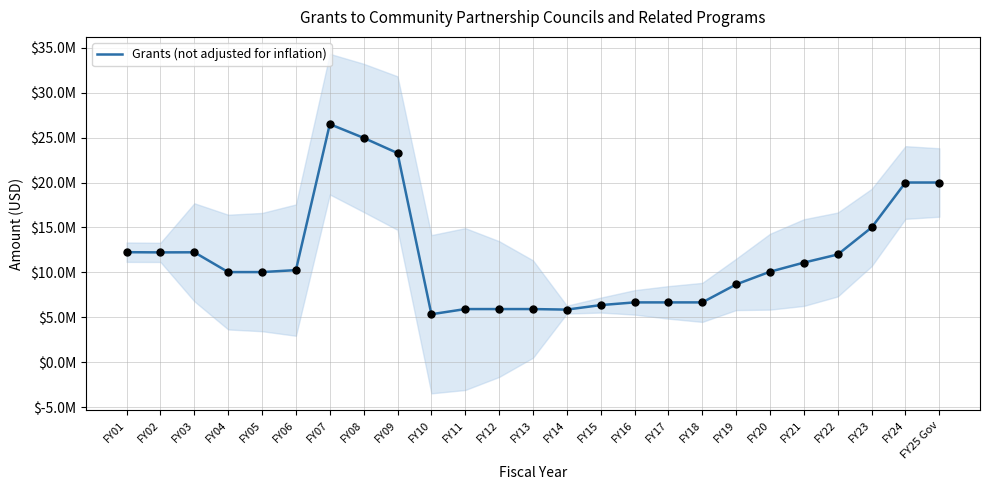

Which has a higher value, FY07 or FY17?

FY07